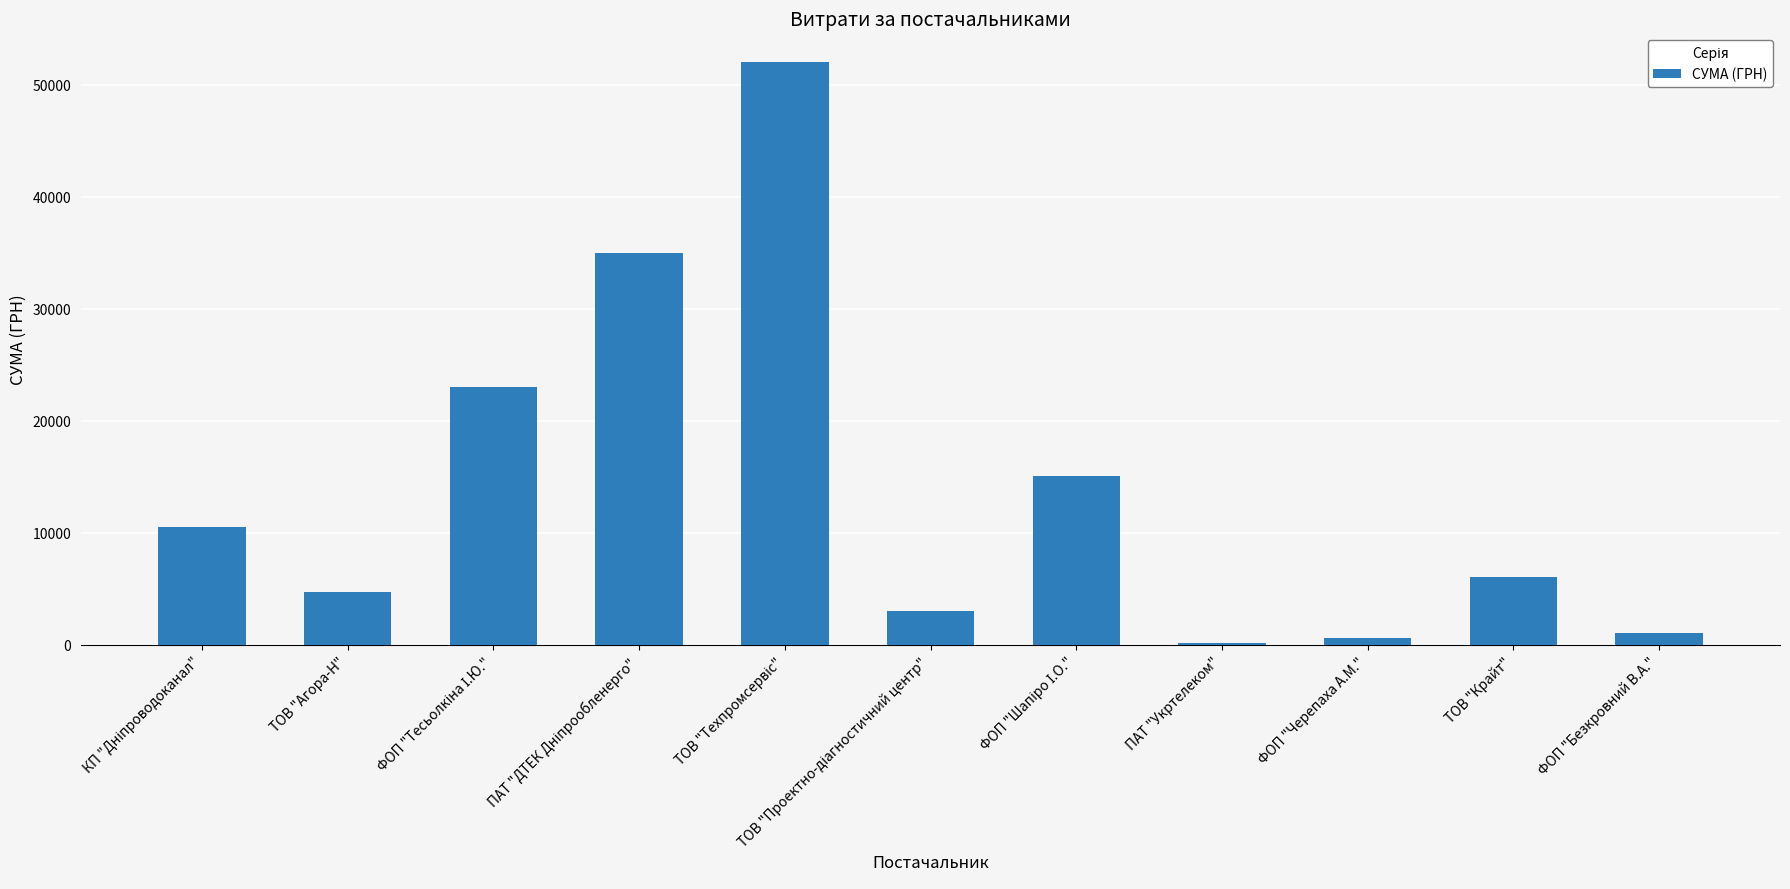

How many series are shown in this chart?

1